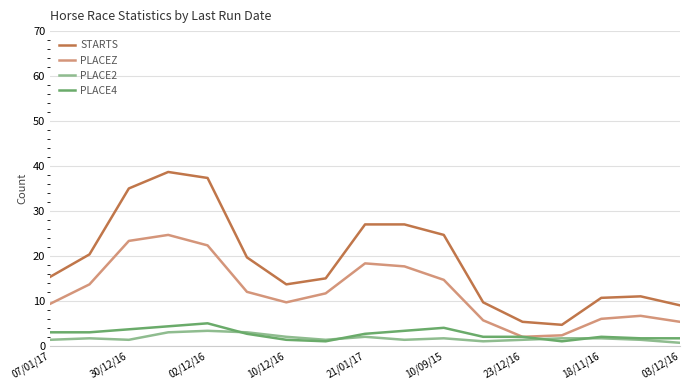

Reading left to right, extract all data points from this chart.

STARTS: 15.3	20.3	35.0	38.7	37.3	19.7	13.7	15.0	27.0	27.0	24.7	9.7	5.3	4.7	10.7	11.0	9.0
PLACEZ: 9.3	13.7	23.3	24.7	22.3	12.0	9.7	11.7	18.3	17.7	14.7	5.7	2.0	2.3	6.0	6.7	5.3
PLACE2: 1.3	1.7	1.3	3.0	3.3	3.0	2.0	1.3	2.0	1.3	1.7	1.0	1.3	1.7	1.7	1.3	0.7
PLACE4: 3.0	3.0	3.7	4.3	5.0	2.7	1.3	1.0	2.7	3.3	4.0	2.0	2.0	1.0	2.0	1.7	1.7